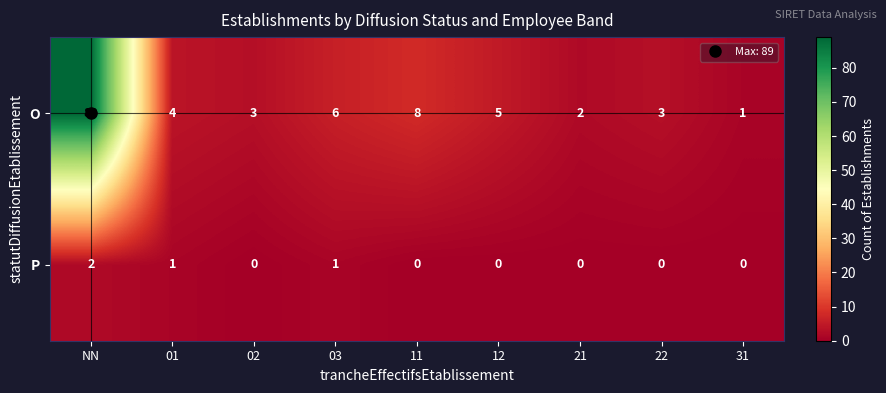

Which series changed the most between NN and 11?

O